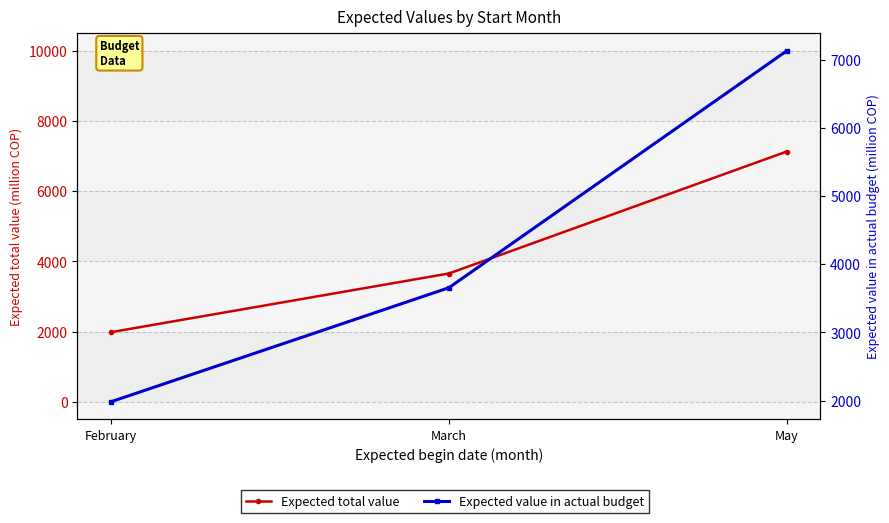

What is the value of the Expected value in actual budget point at the 2nd from the left?

3654.7